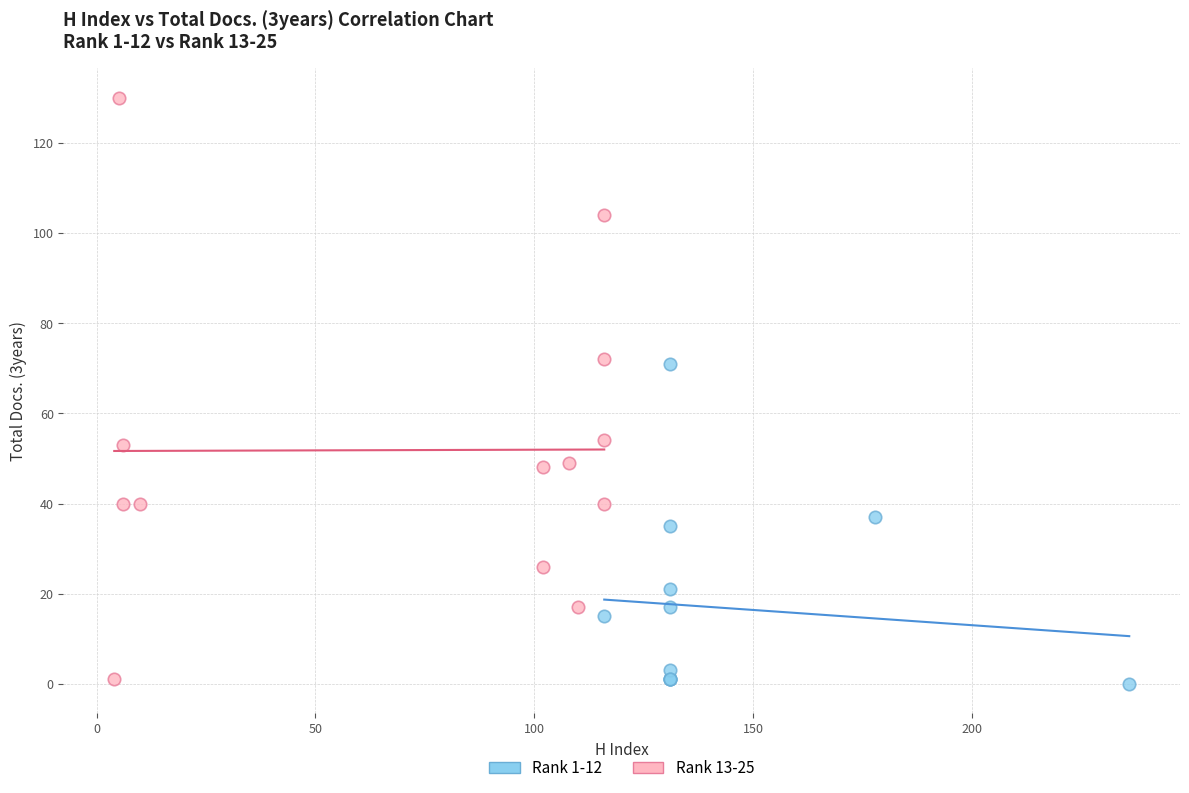

Which series has the largest Y range (max minus min)?

Rank 13-25